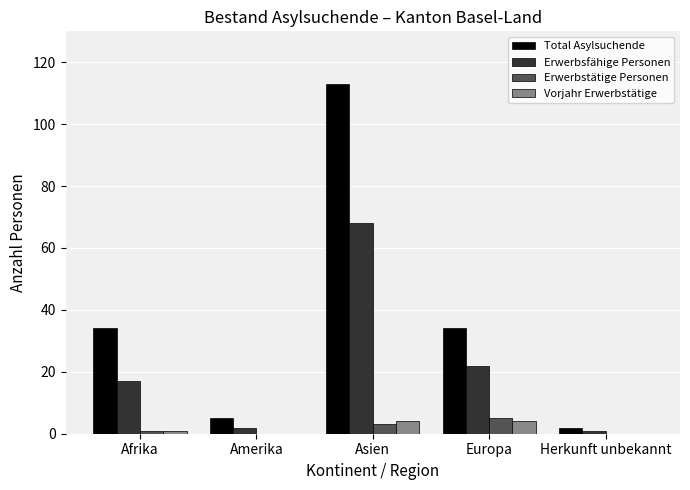

What are all the series names shown in the legend?

Total Asylsuchende, Erwerbsfähige Personen, Erwerbstätige Personen, Vorjahr Erwerbstätige